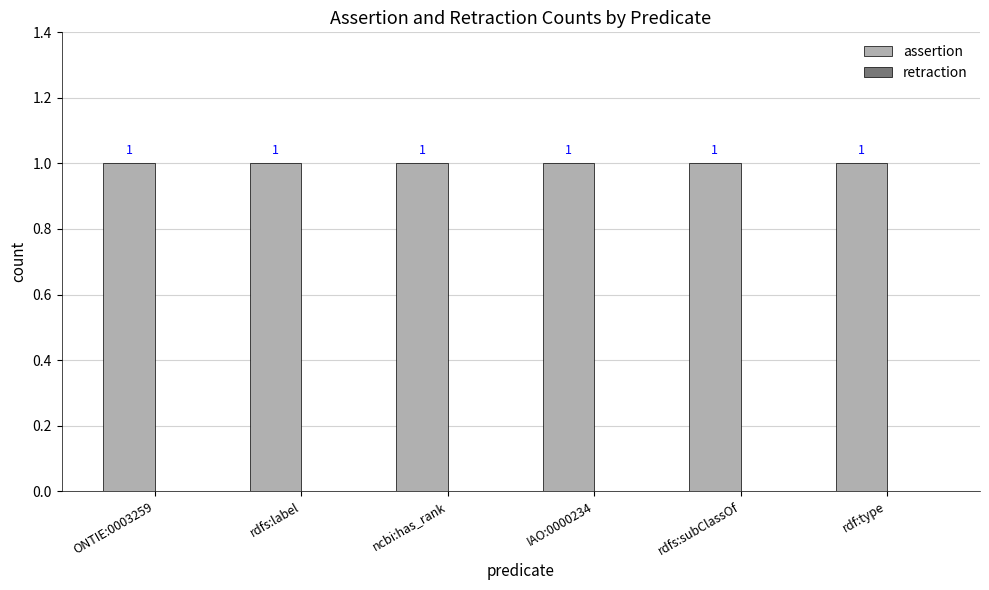

At which label does retraction reach its minimum?

ONTIE:0003259